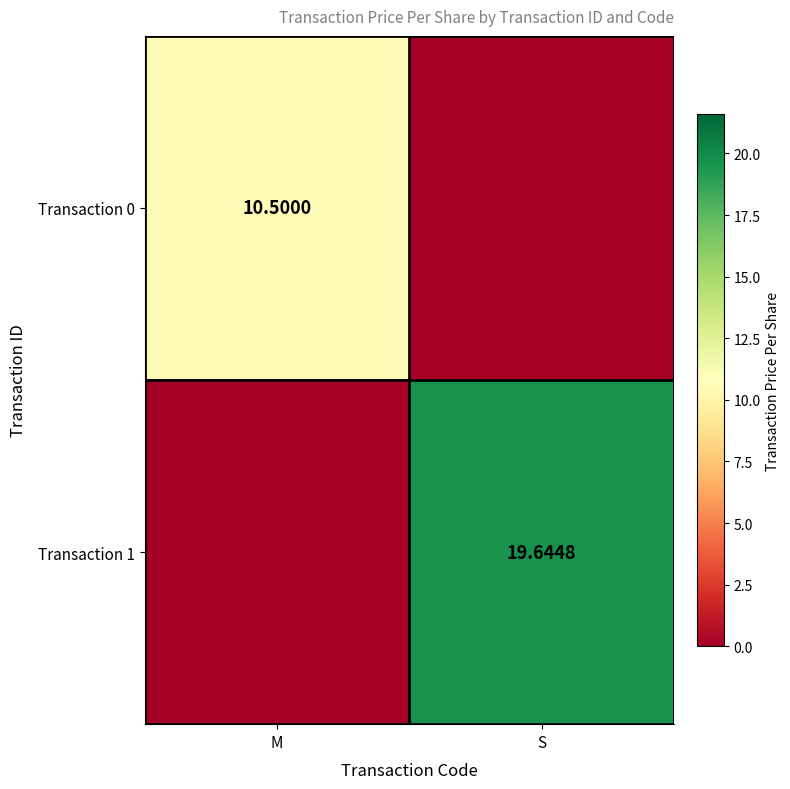

What is the difference between the maximum and minimum values in the Transaction 1 series?

19.6